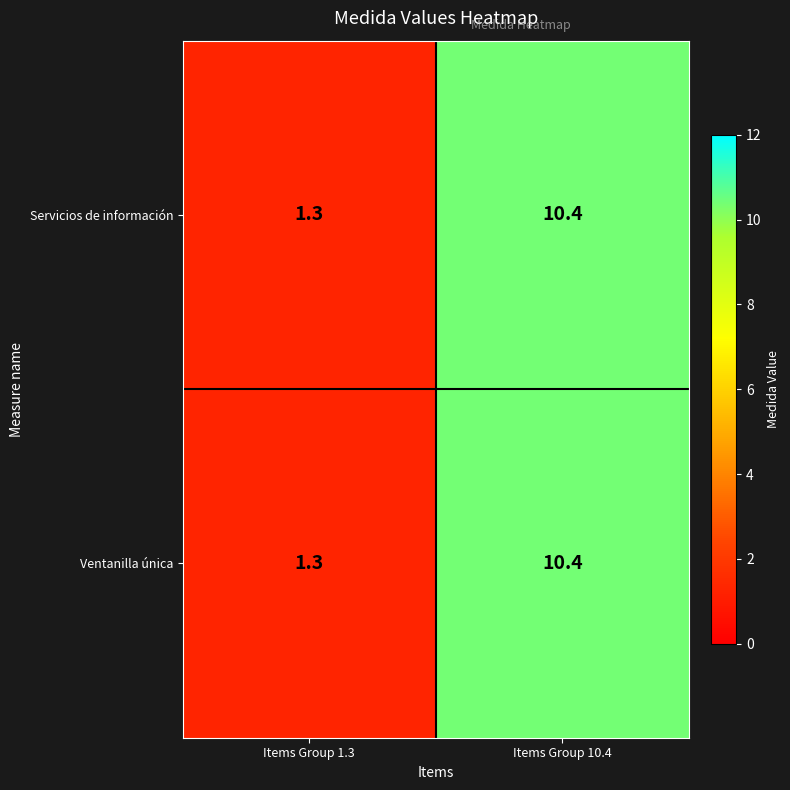

At which label does Ventanilla única first exceed 10?

Items Group 10.4